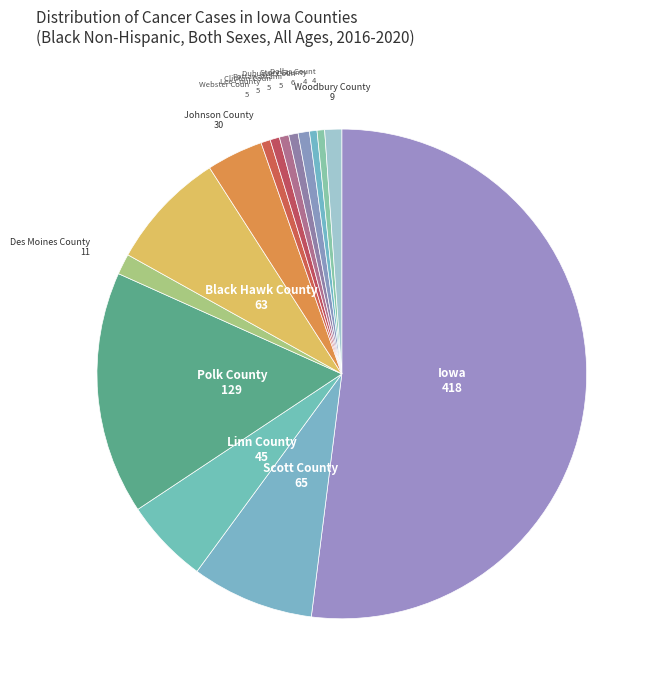

How many slices are in this pie chart?

15